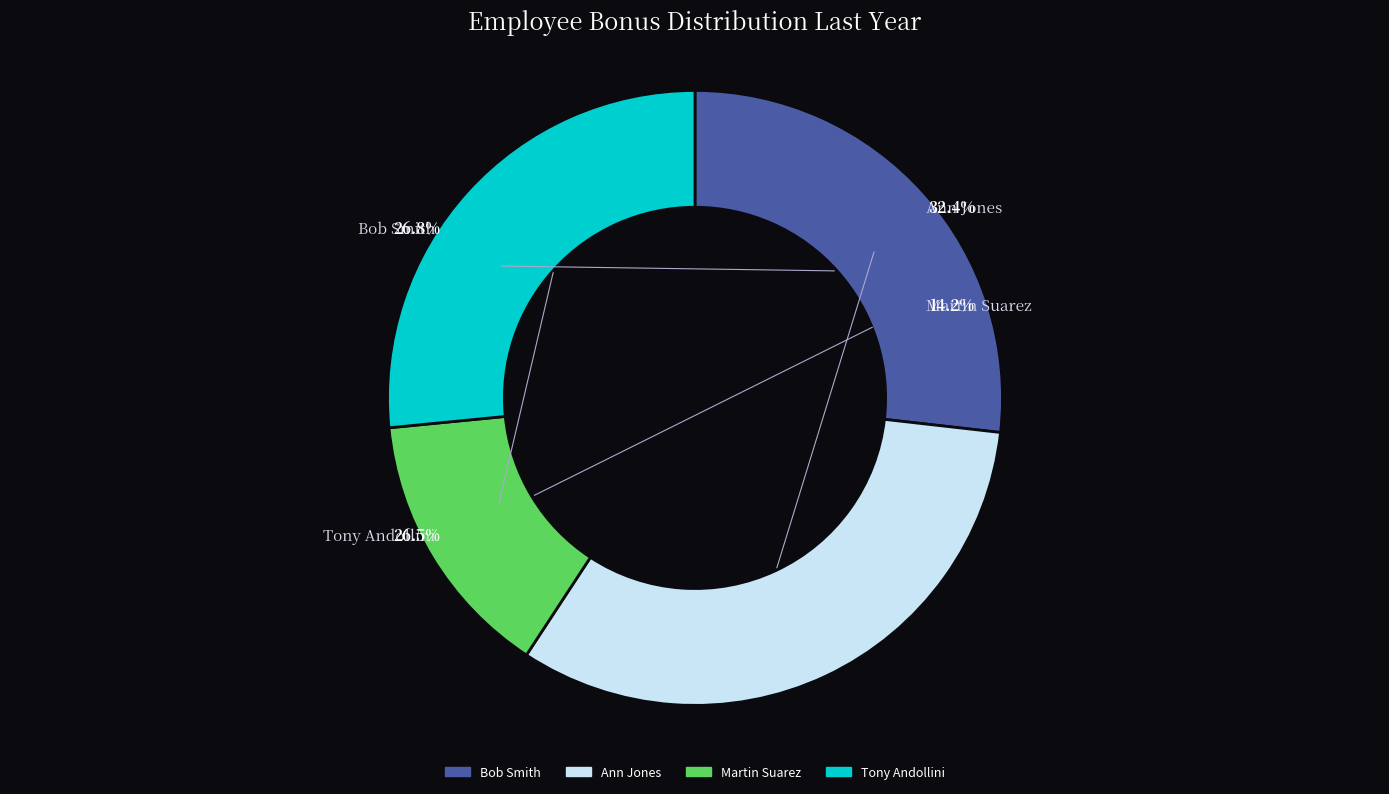

What is the largest slice in the pie chart?

Ann Jones